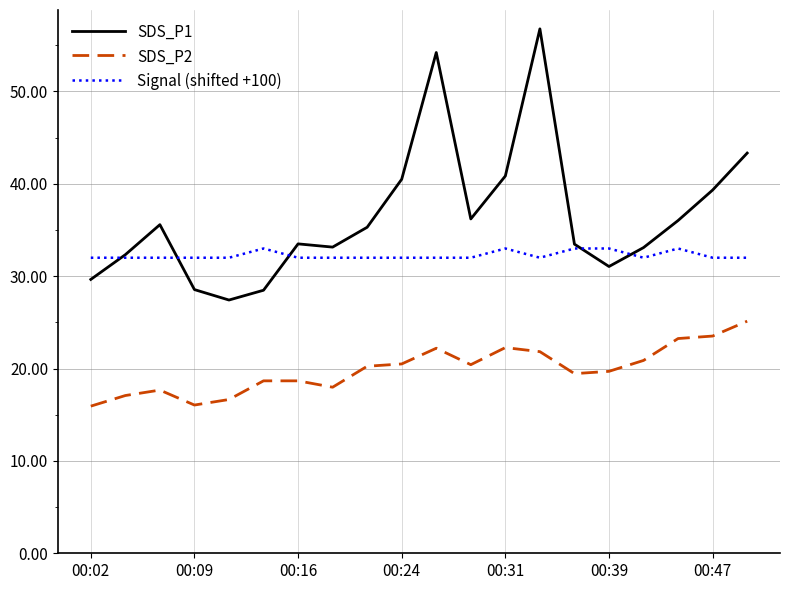

Which series has the largest total across all categories?

SDS_P1